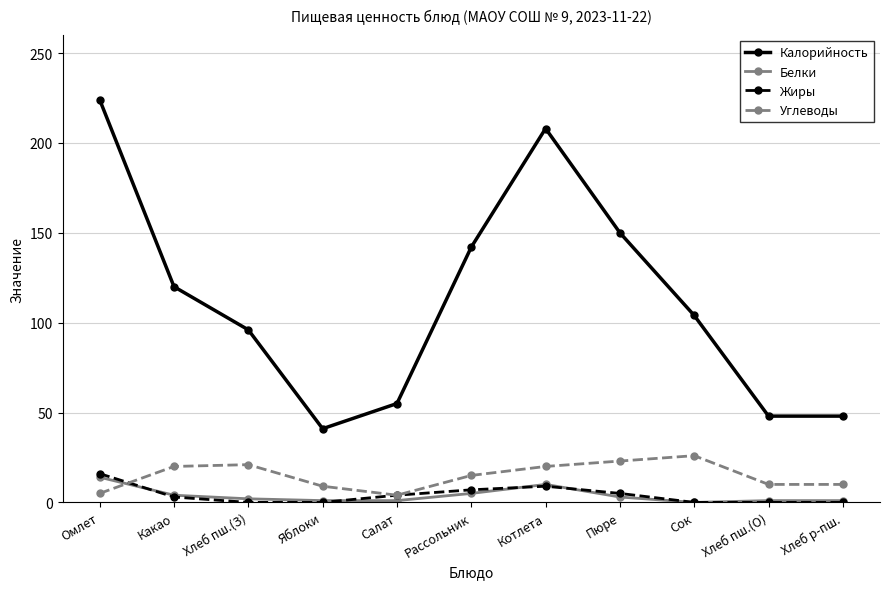

What is the average value of the Жиры series?

4